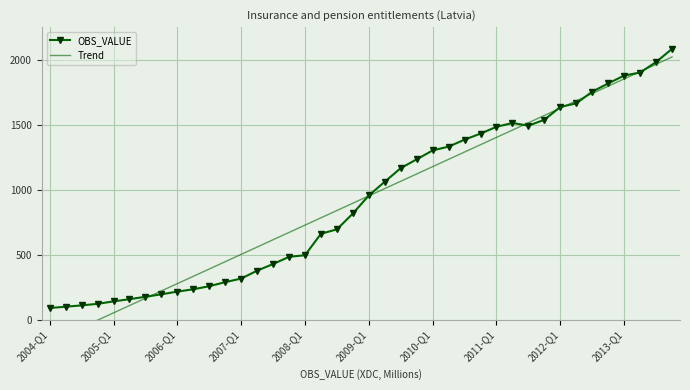

What is the minimum value shown in the chart?

-171.2